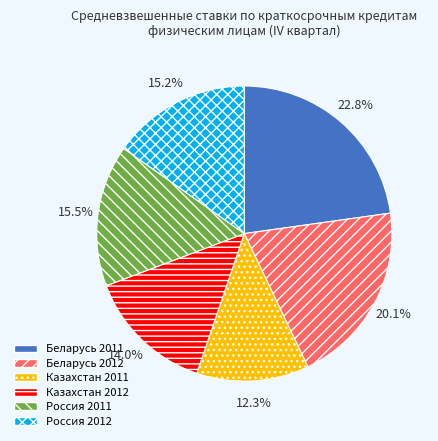

What percentage do Беларусь 2011 and Казахстан 2012 together represent?

36.8%